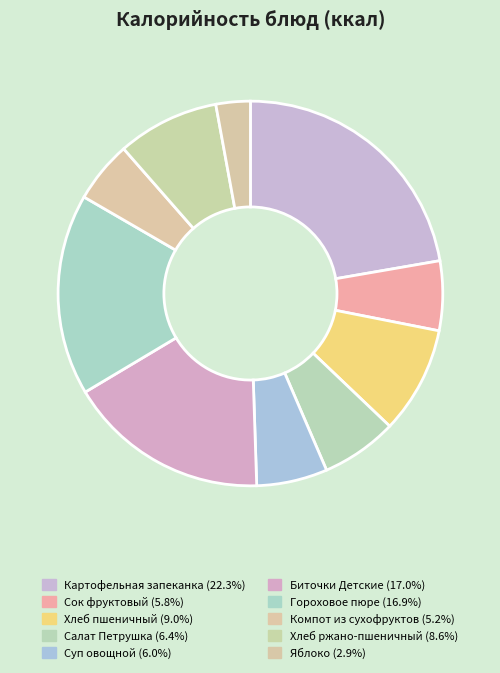

How many segments does this pie chart have?

10